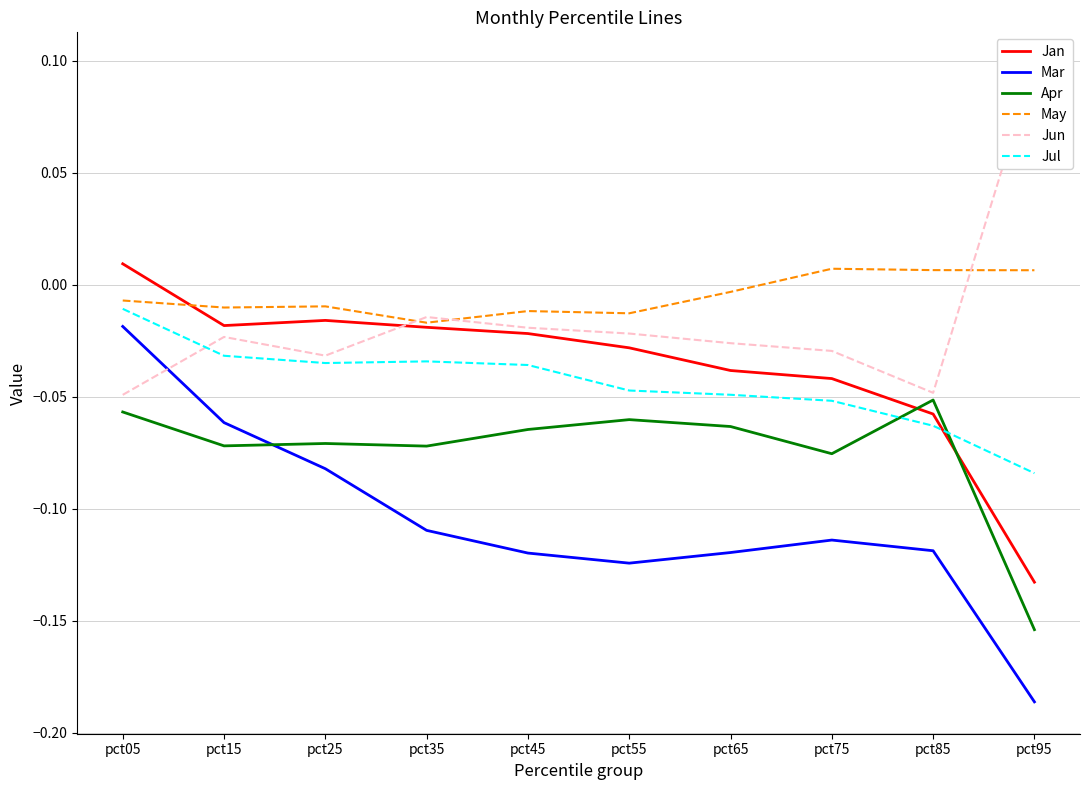

True or false: Jun has a value of -0.0 at pct45.

True